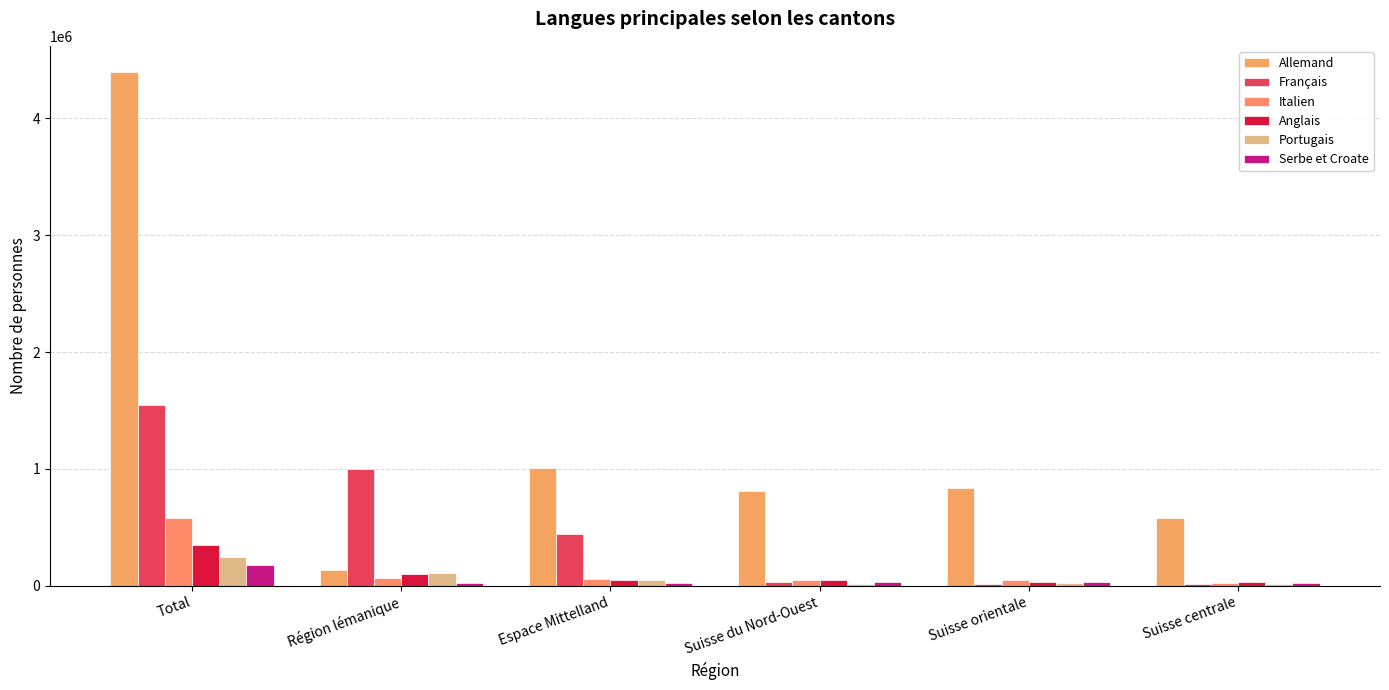

At how many categories does at least one series exceed 1960052?

1